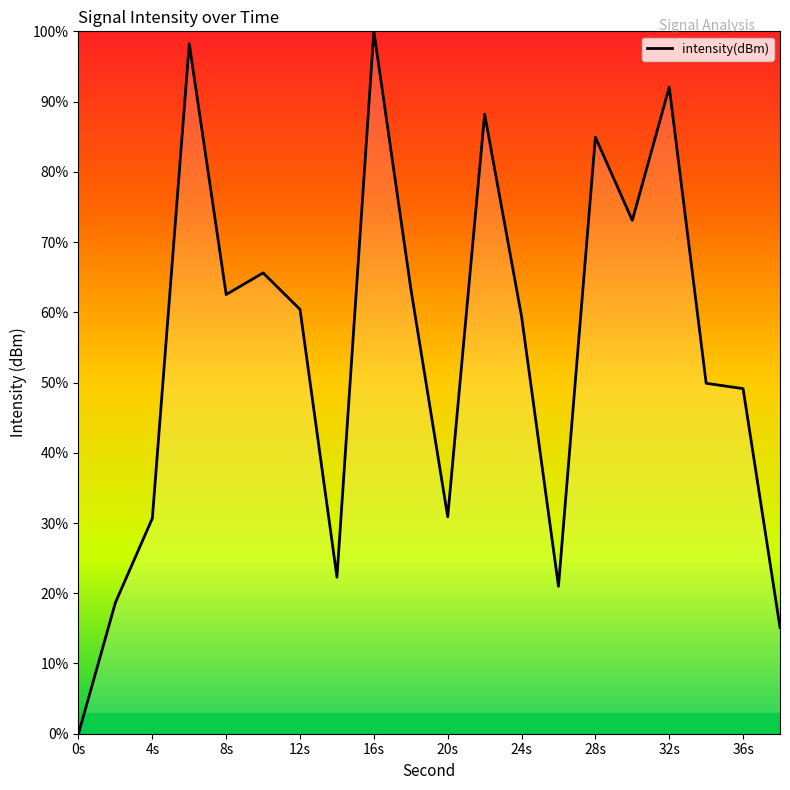

How many categories are shown in the chart?

20